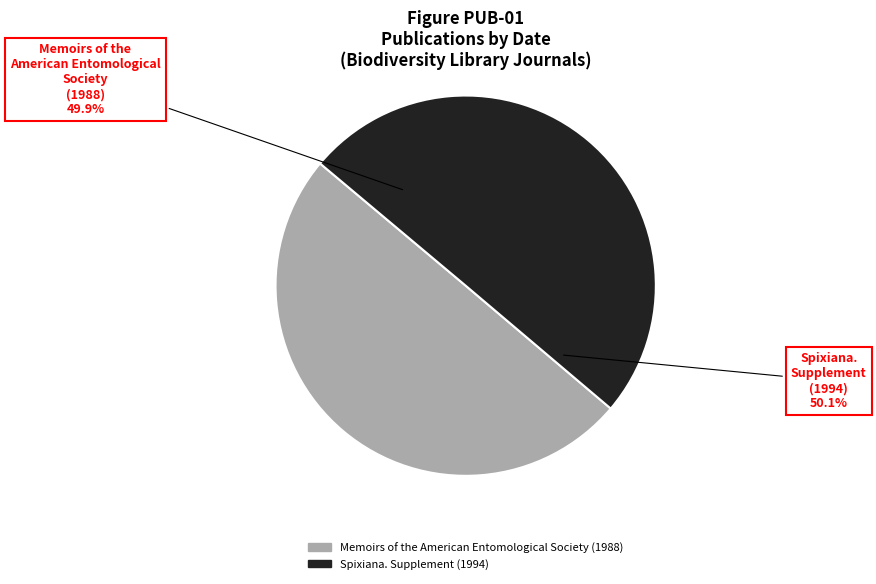

Is the sum of Memoirs of the American Entomological Society (1988) and Spixiana. Supplement (1994) greater than half?

Yes